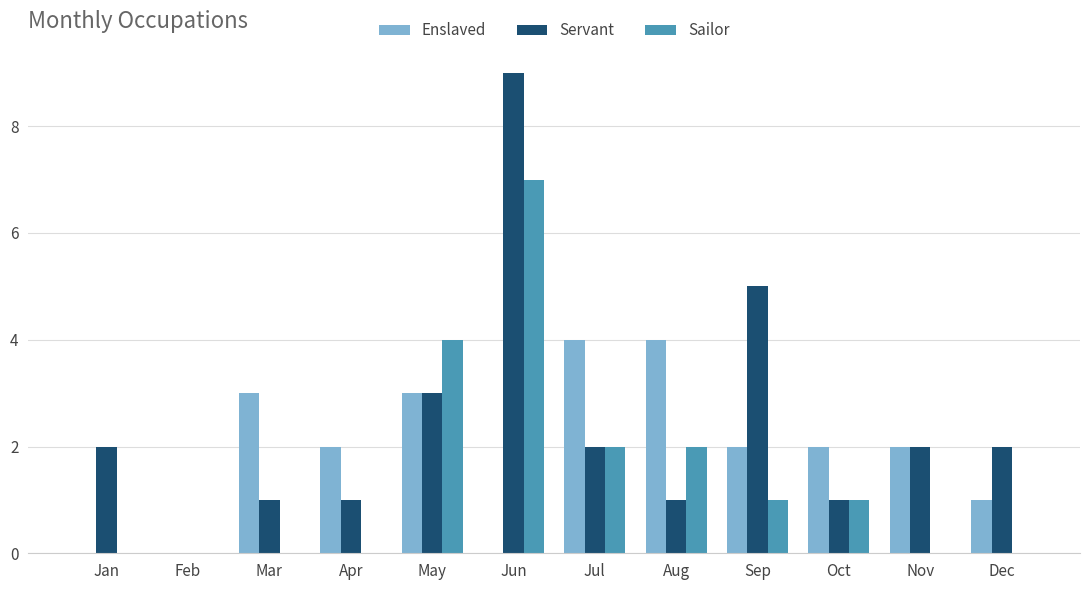

True or false: Sailor has a value of -3 at Mar.

False